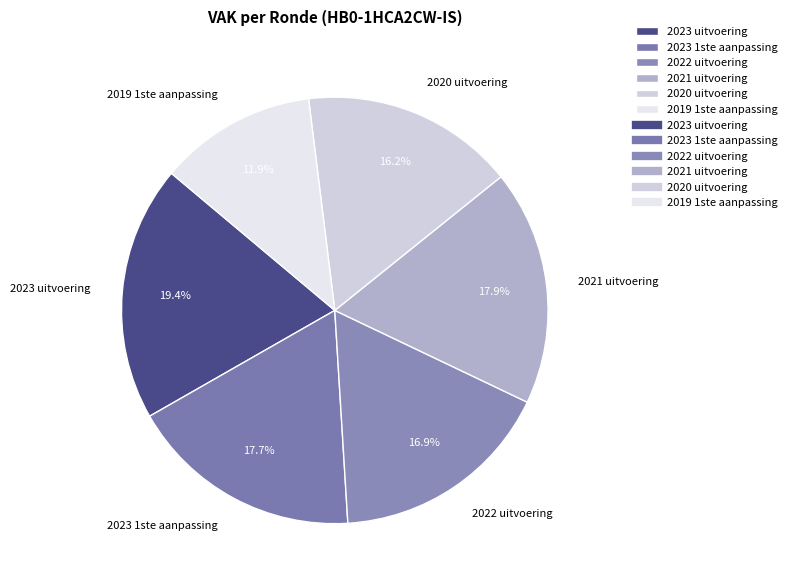

How many segments does this pie chart have?

6